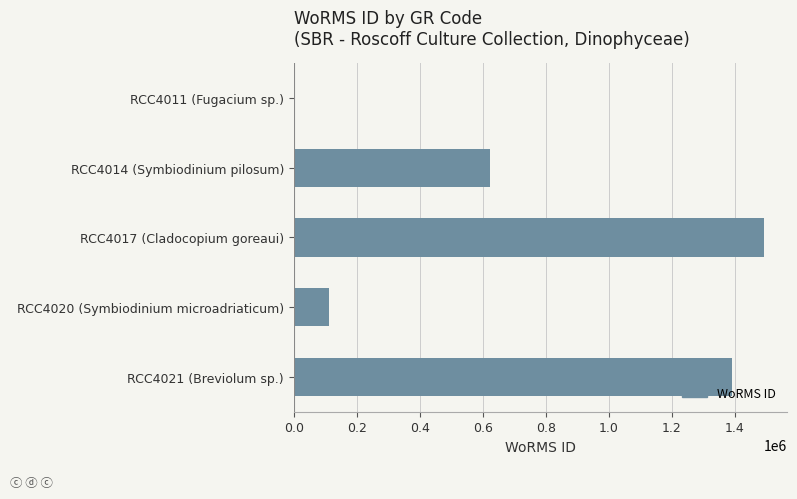

Is it true that the value at RCC4014 (Symbiodinium pilosum) is 1068059?

False